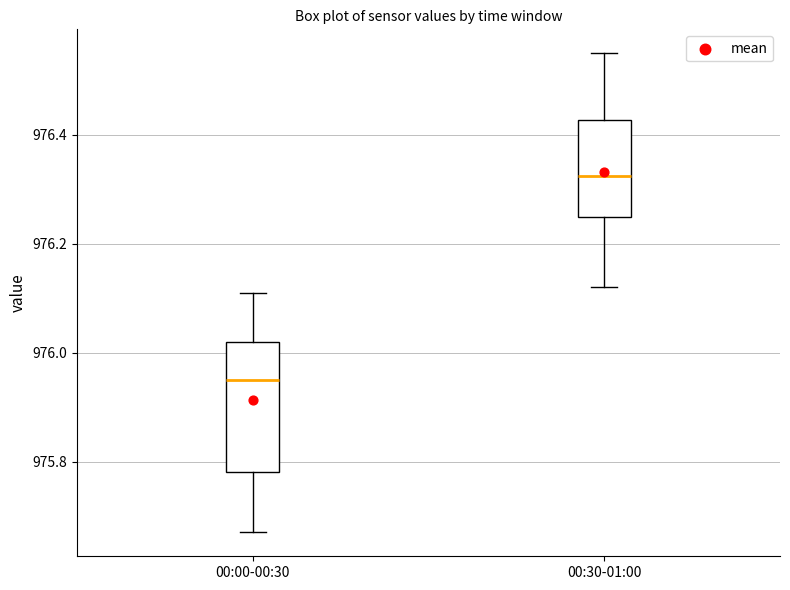

Comparing the boxes themselves (not the whiskers), which one is the tallest?

00:00-00:30